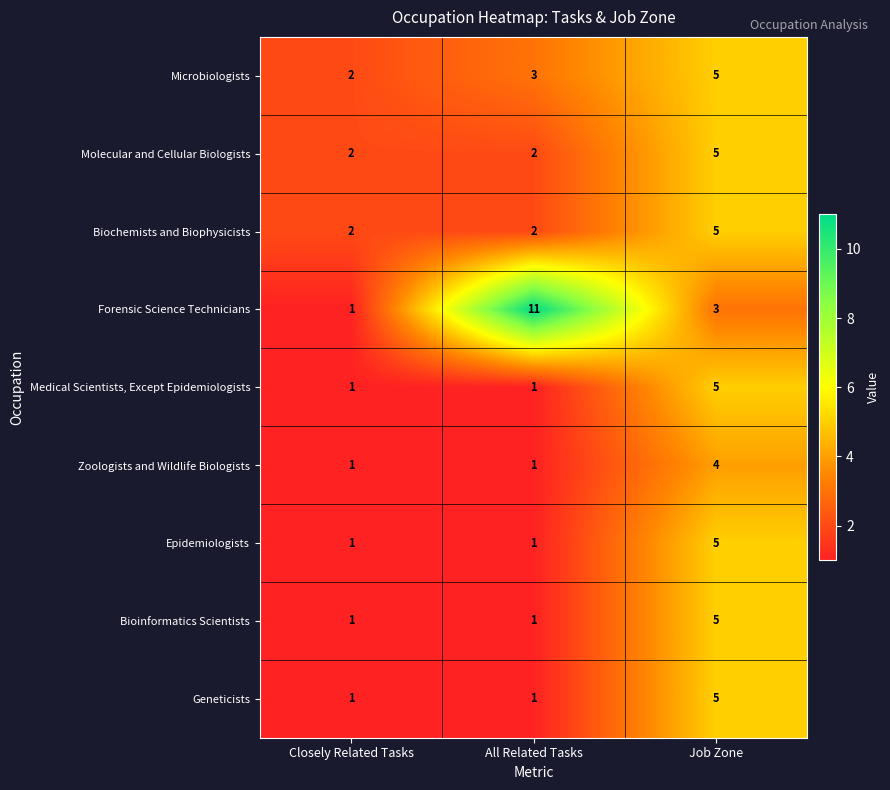

Which series has the largest total across all categories?

Forensic Science Technicians